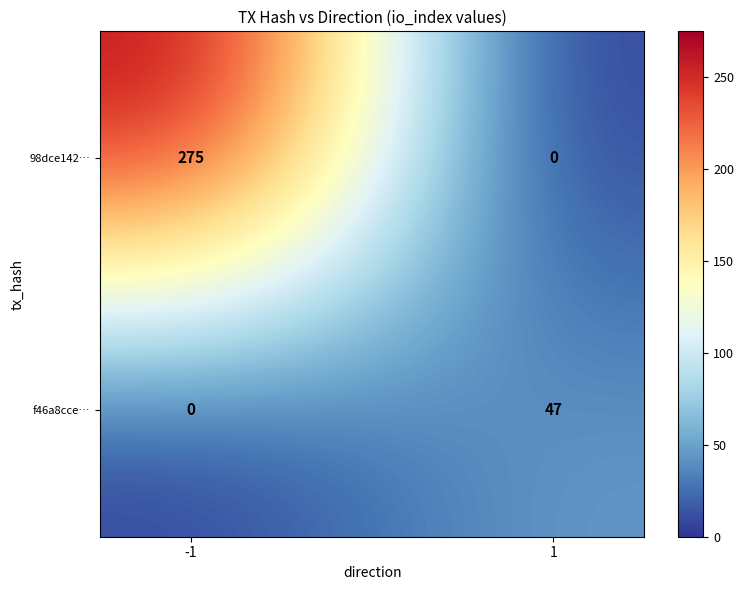

What is the sum of all f46a8cce… values?

47